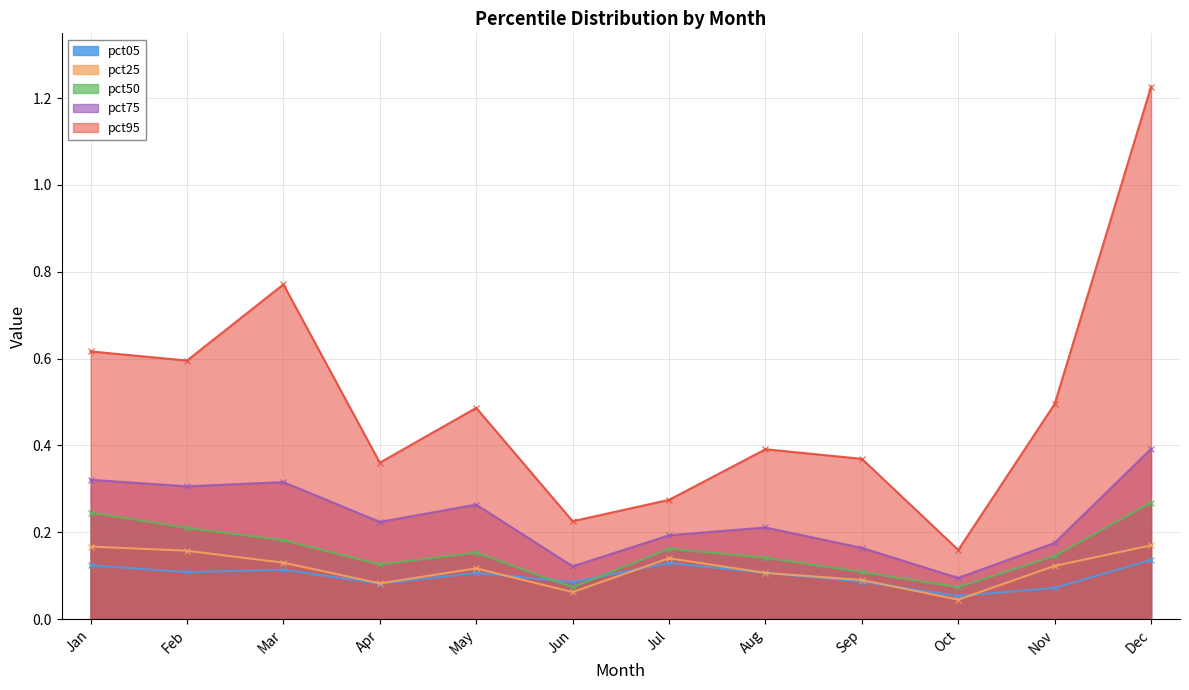

Which category has the lowest value in the pct50 series?

Jun